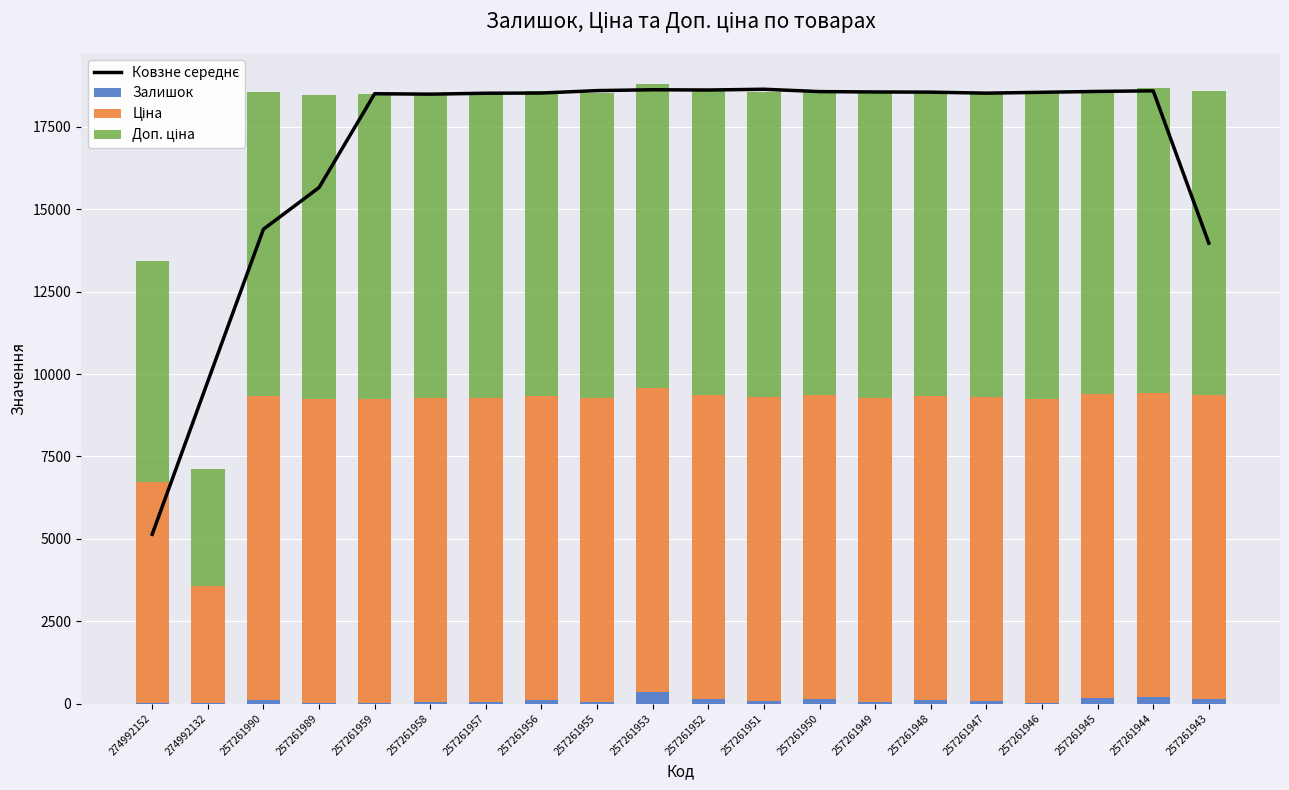

What is the spread (max minus min) of values at 274992152?

6682.7